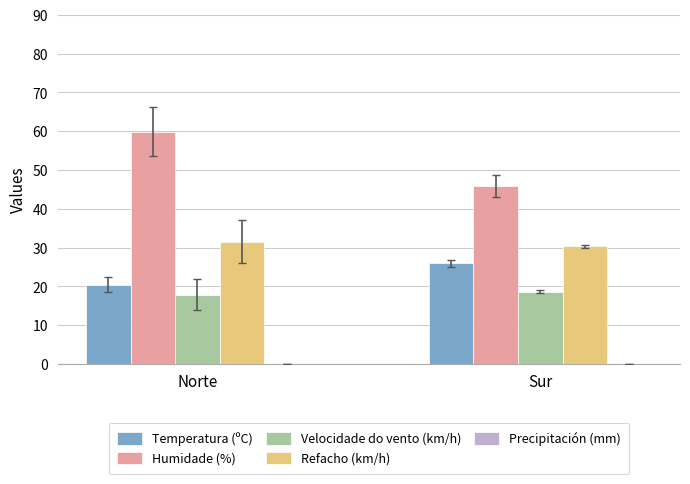

What is the difference between the Velocidade do vento (km/h) values at Norte and Sur?

0.8